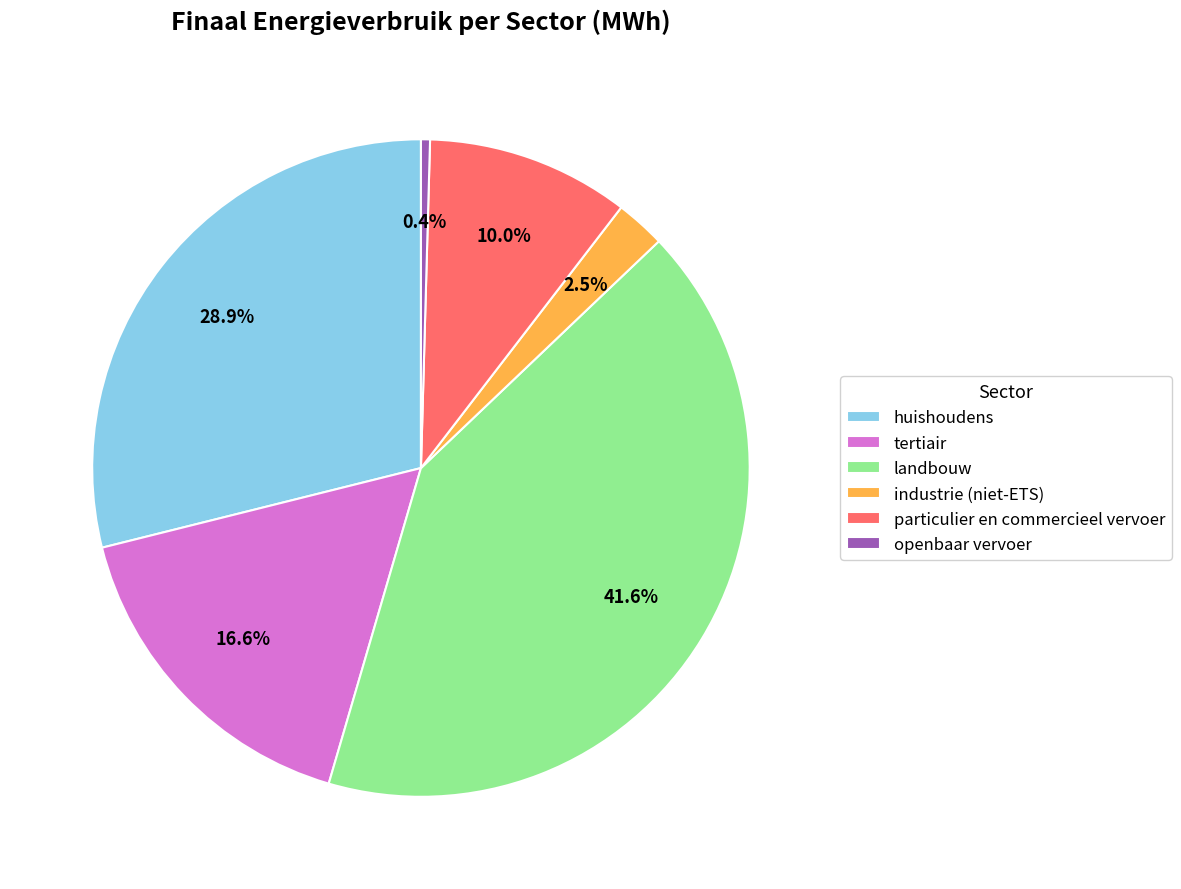

How many segments does this pie chart have?

6